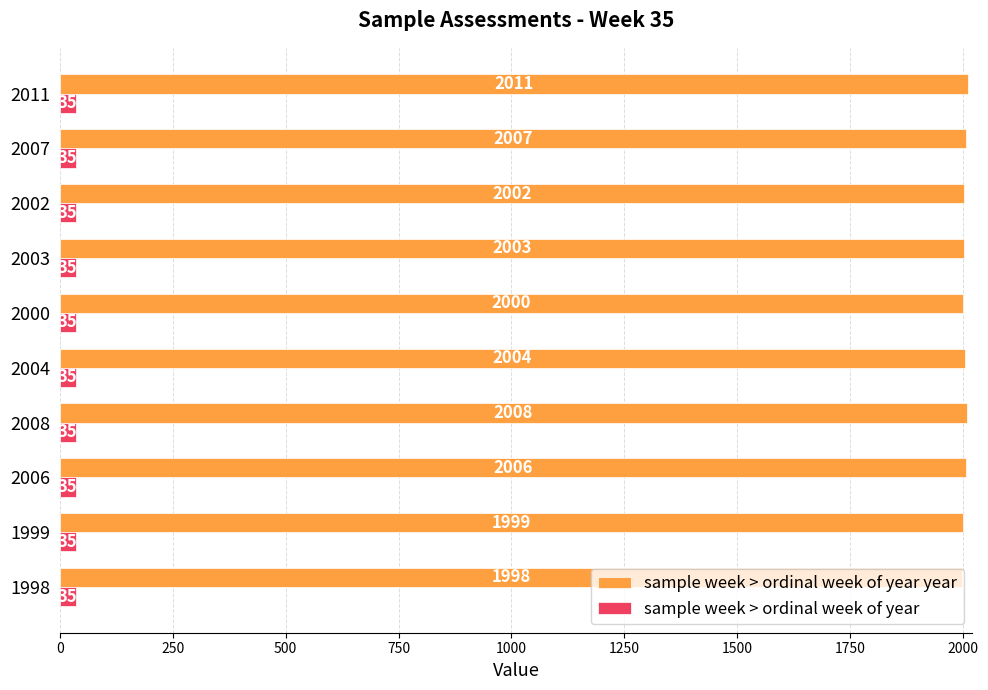

What is the maximum value shown in the chart?

2011